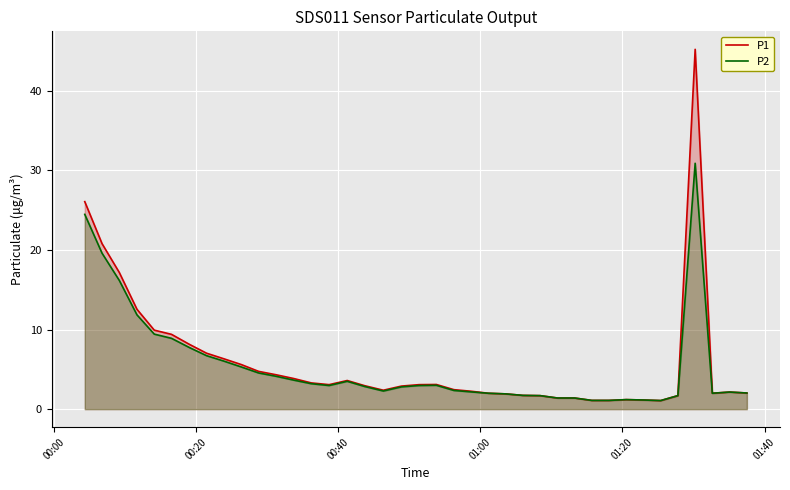

What is the smallest value displayed?

1.1